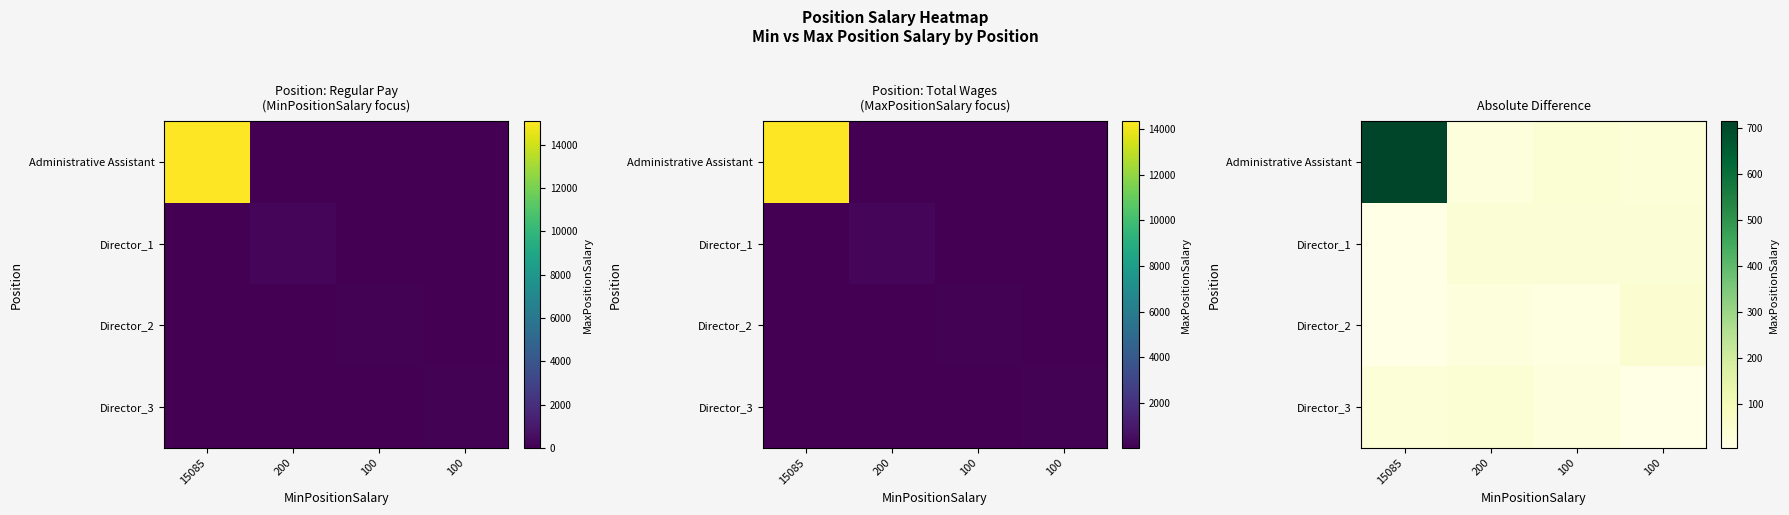

Which series has the largest total across all categories?

Administrative Assistant